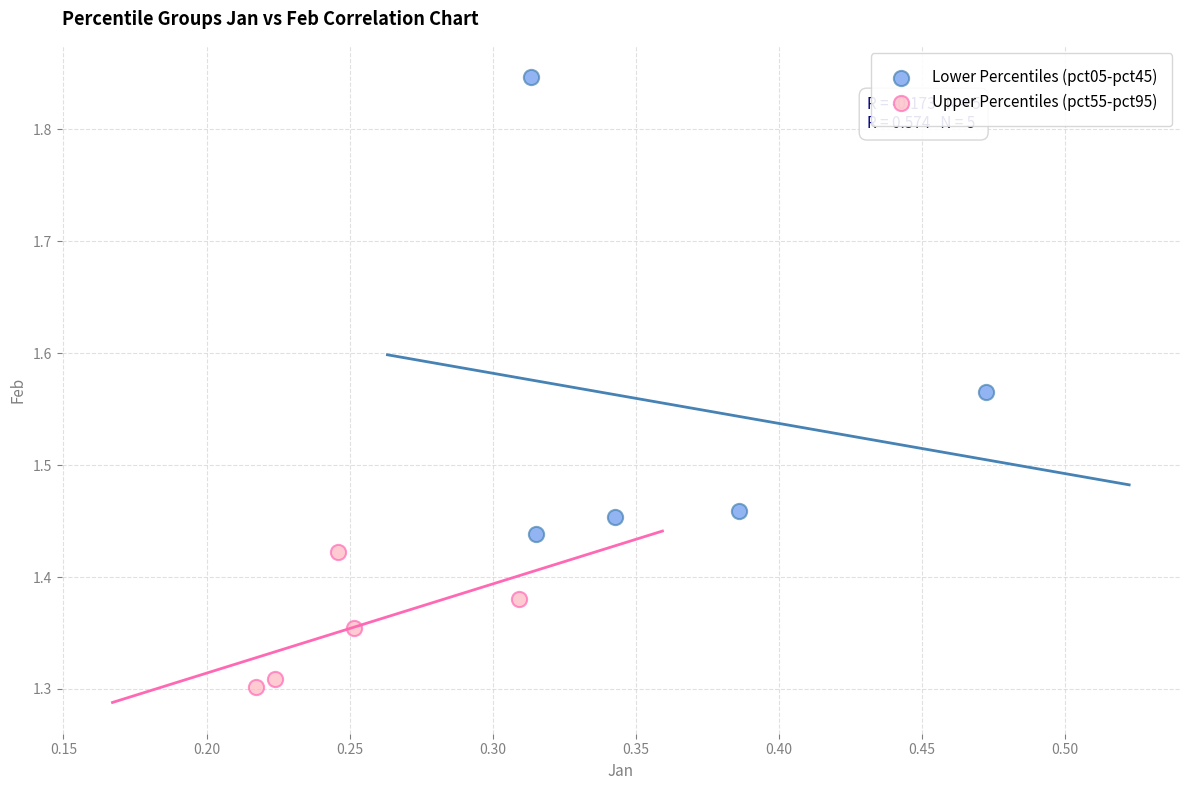

Which series contains the lowest Y value?

Upper Percentiles (pct55-pct95)